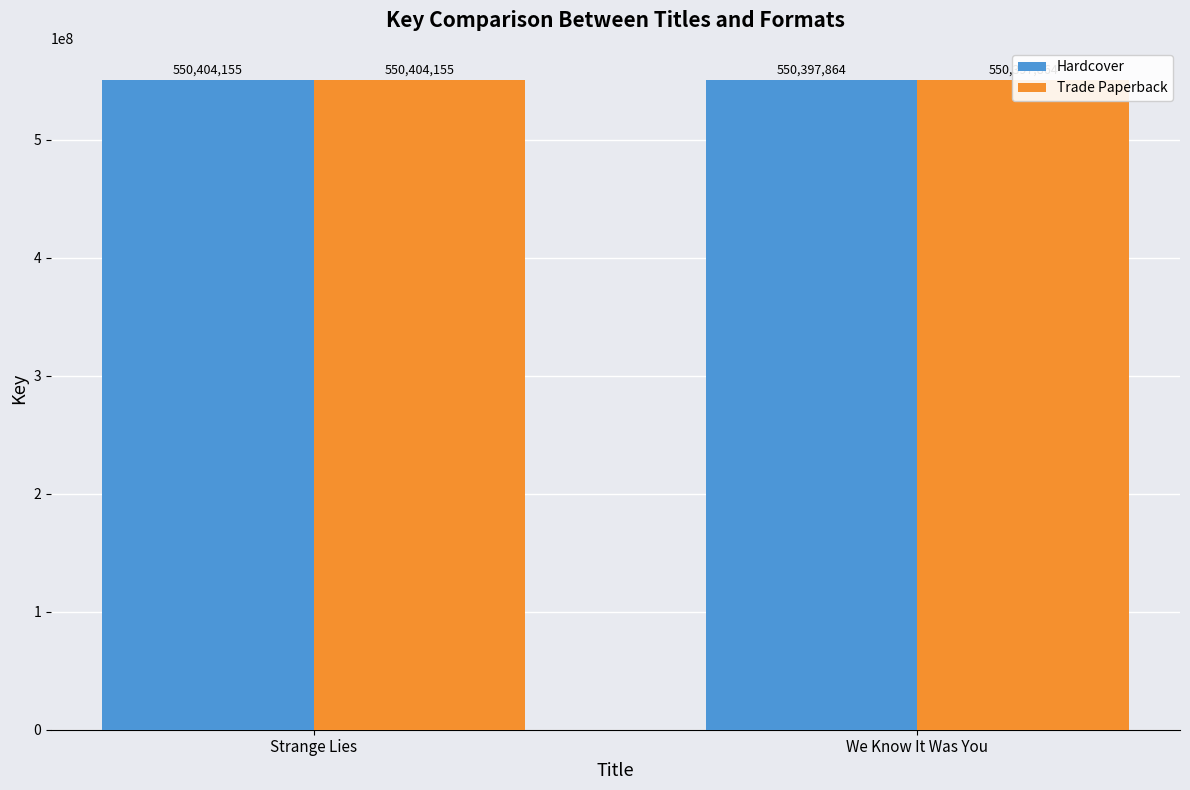

At Strange Lies, list the series in order from largest to smallest.

Hardcover, Trade Paperback